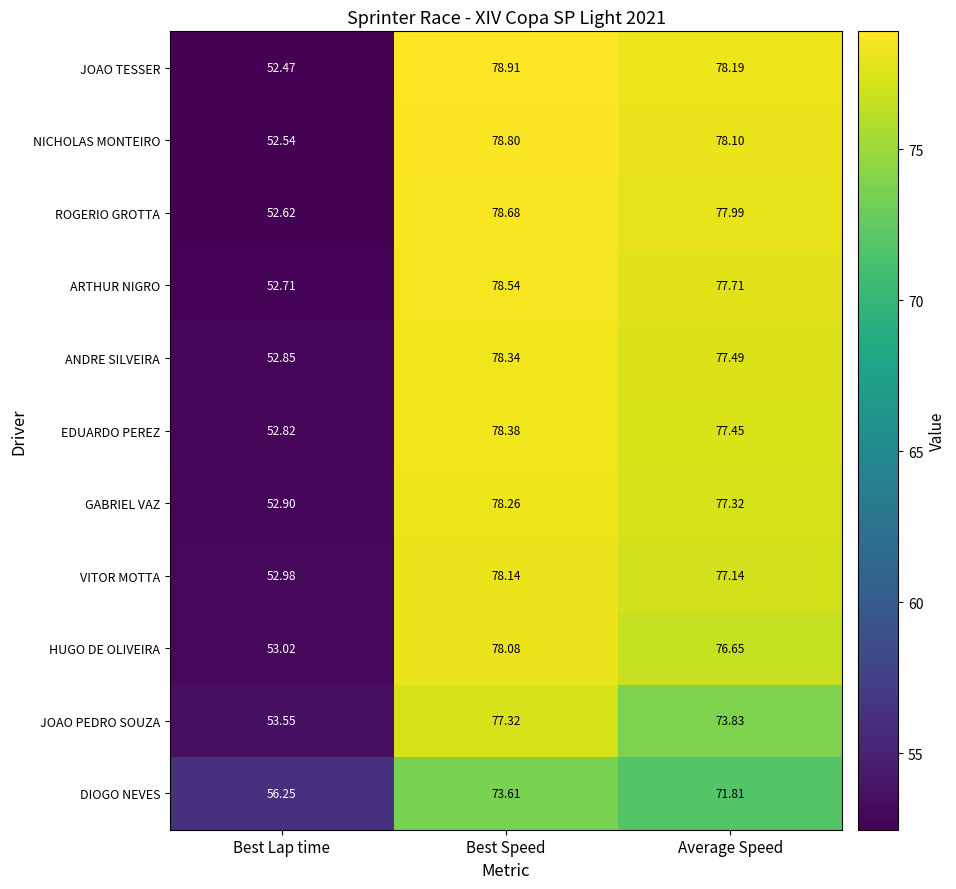

At which category is the sum across all series the highest?

Best Speed